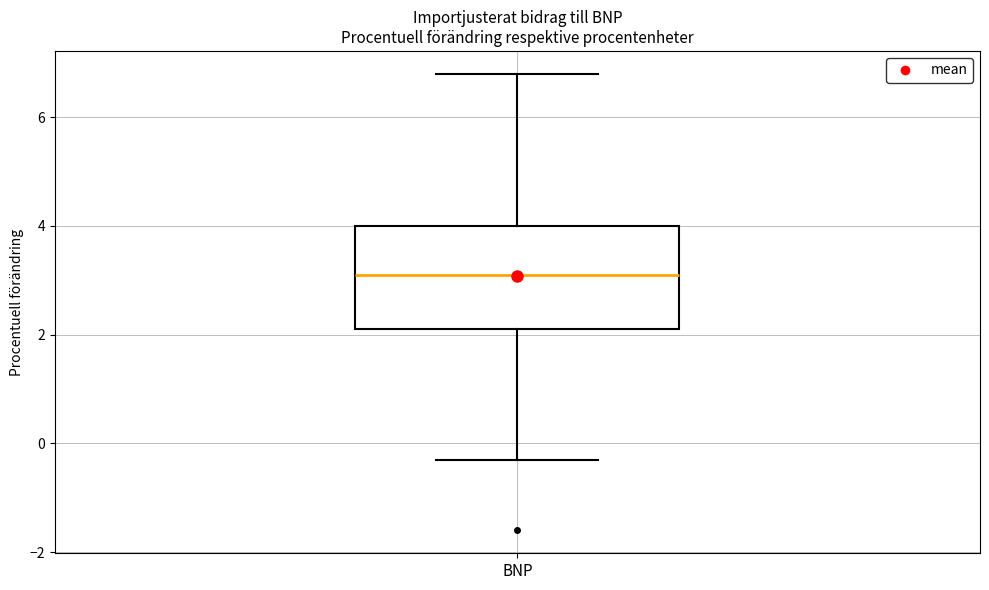

Transcribe this box plot: give where the median line is, the range the box spans, and where the two whiskers end, as read against the y-axis. The values are not printed on the chart, so give them approximately, as read against the axis.

median 3.2, box 2.2 to 4.0, whiskers -0.2 to 6.8